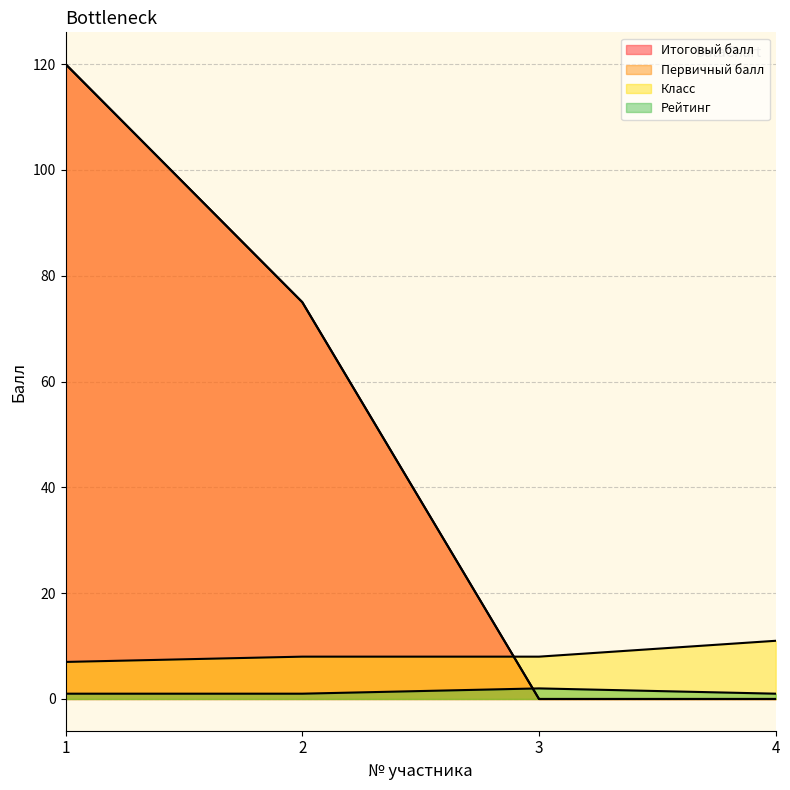

What is the maximum value shown in the chart?

120